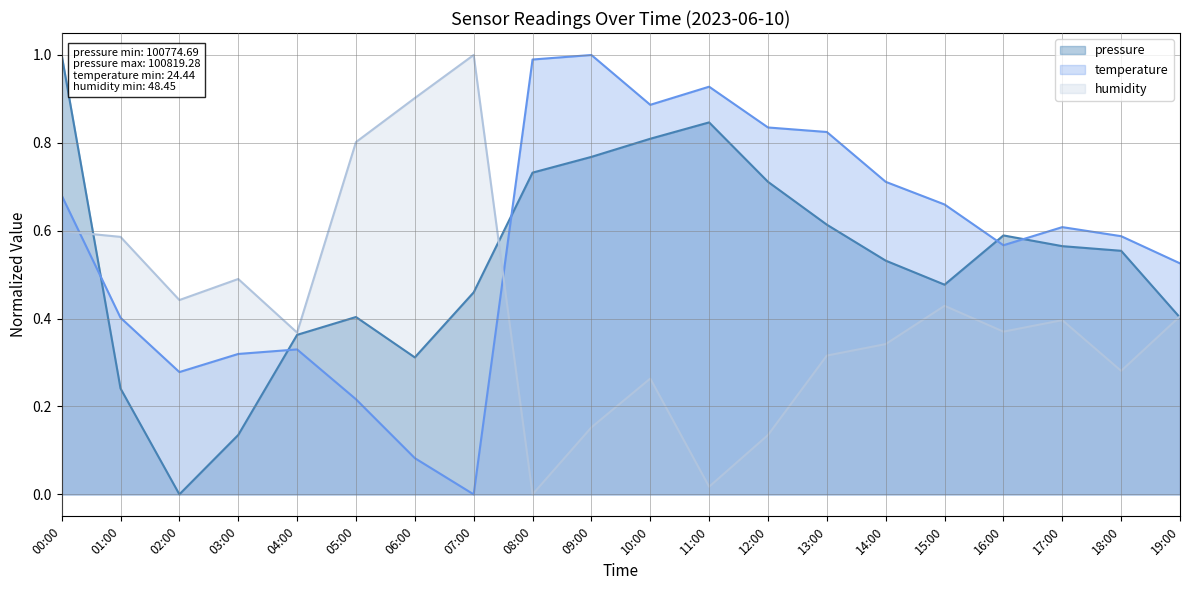

What is the total value across all series at 16:00?

1.5